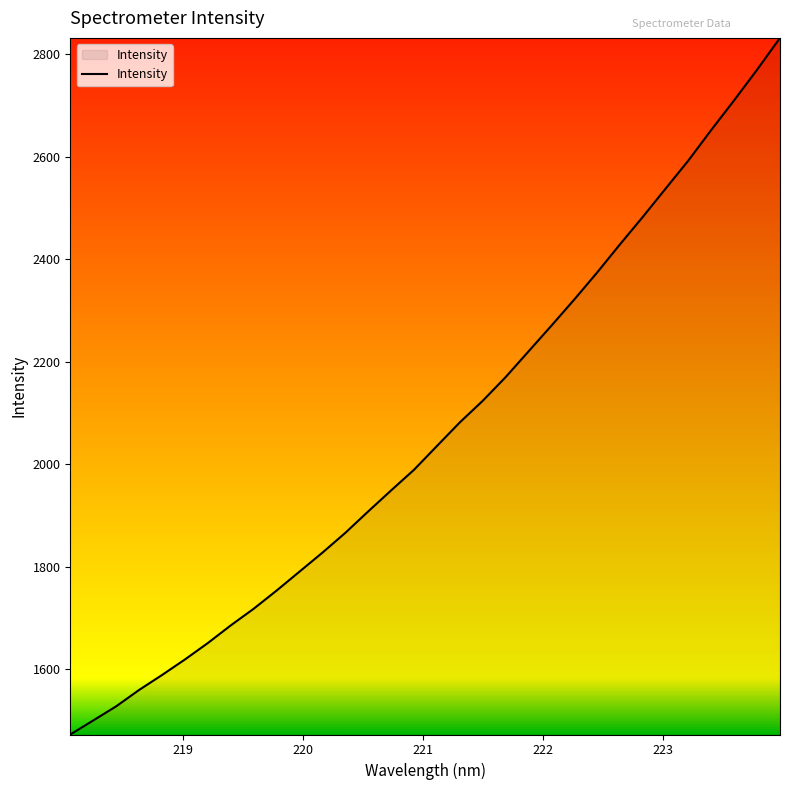

What is the difference between the maximum and minimum values?

1359.0